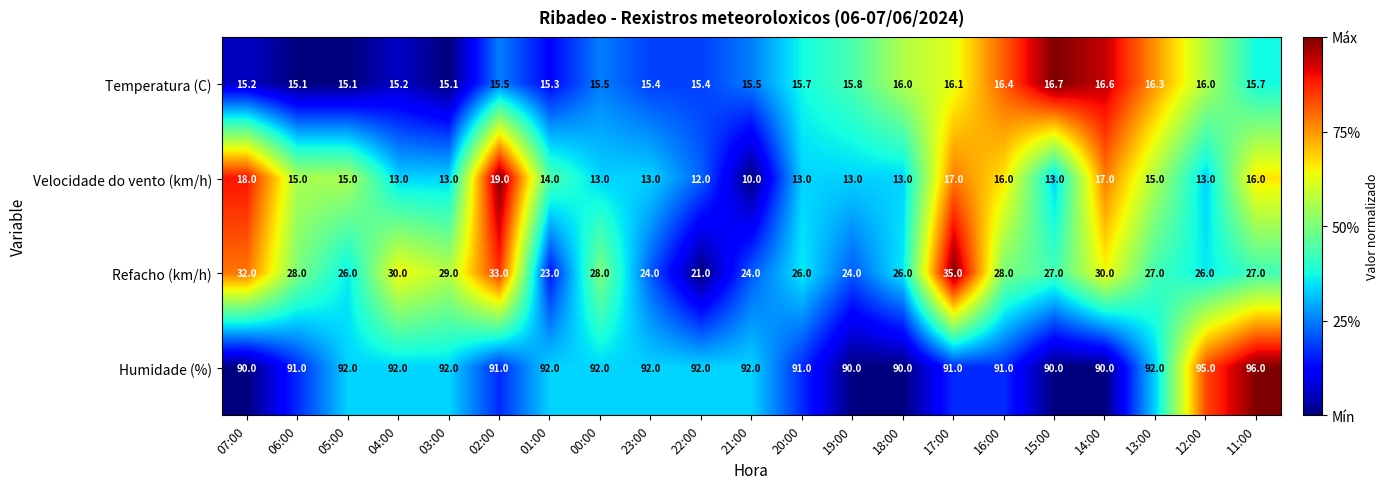

Rank the series by their maximum value, from highest to lowest.

Humidade (%), Refacho (km/h), Velocidade do vento (km/h), Temperatura (C)